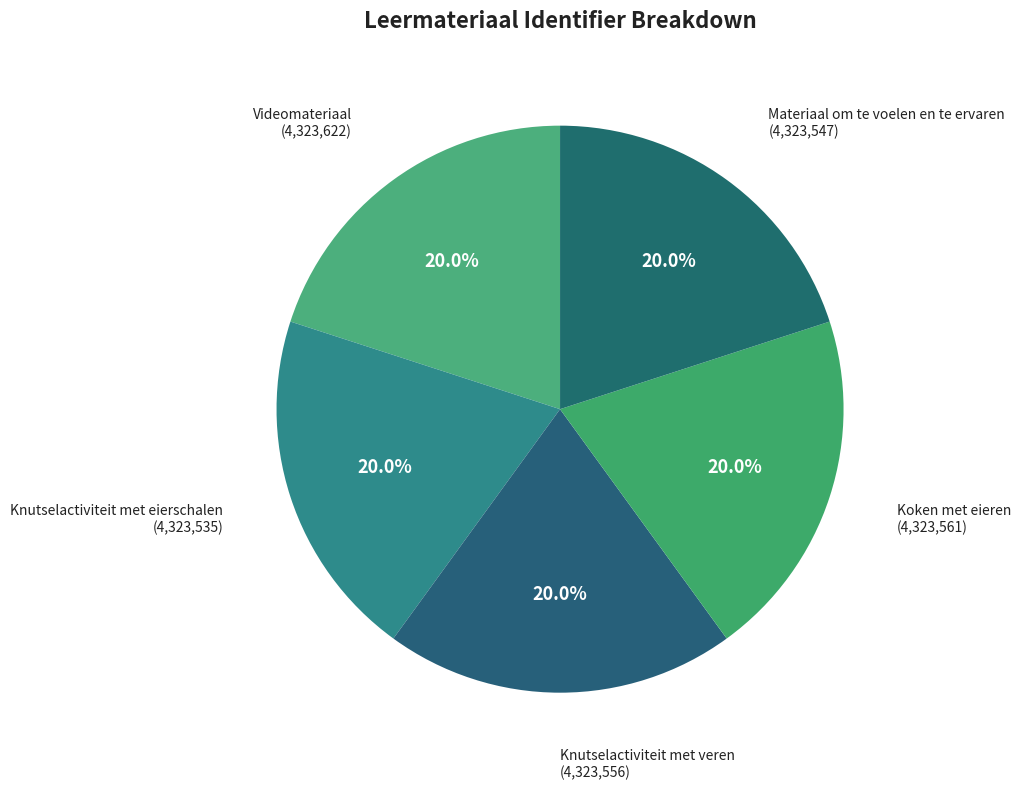

How many segments does this pie chart have?

5